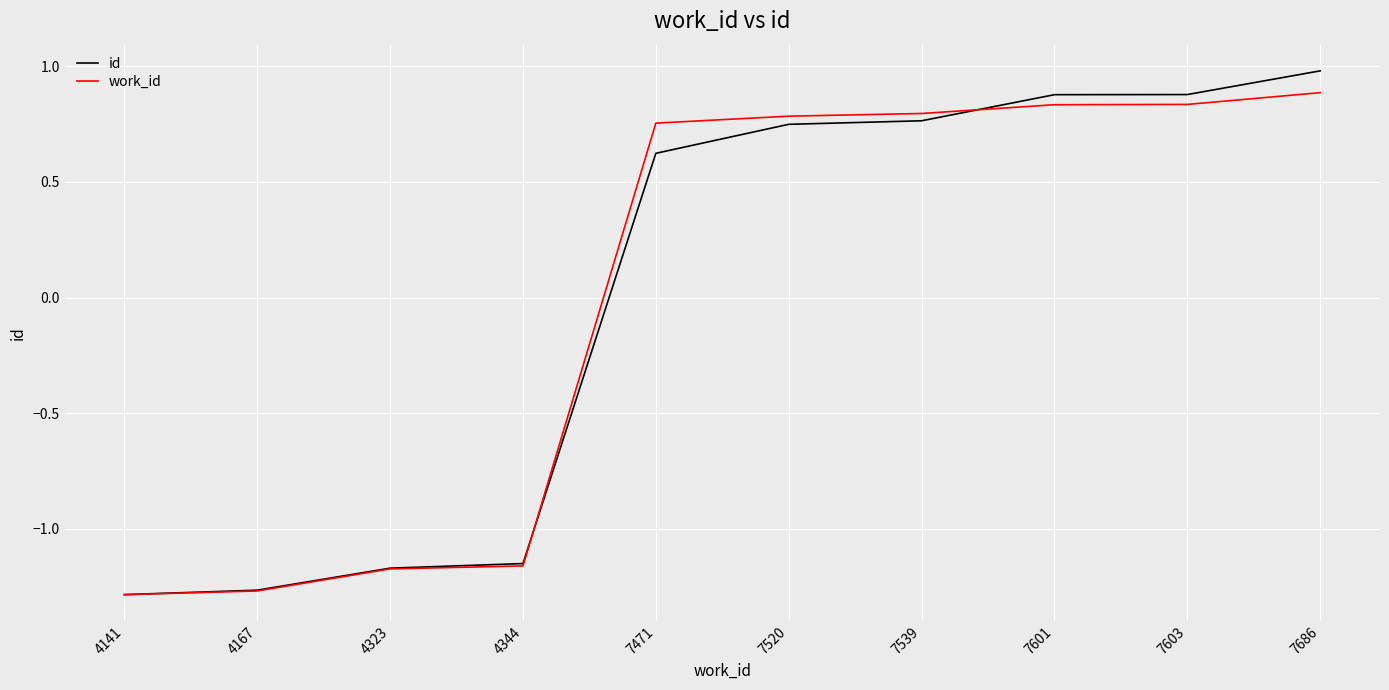

What is the total value across all series at 4141?

-2.6